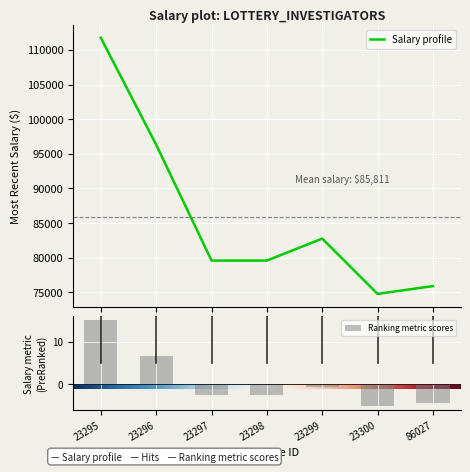

The value of Salary profile at 0 is 111750.0. True or false?

True